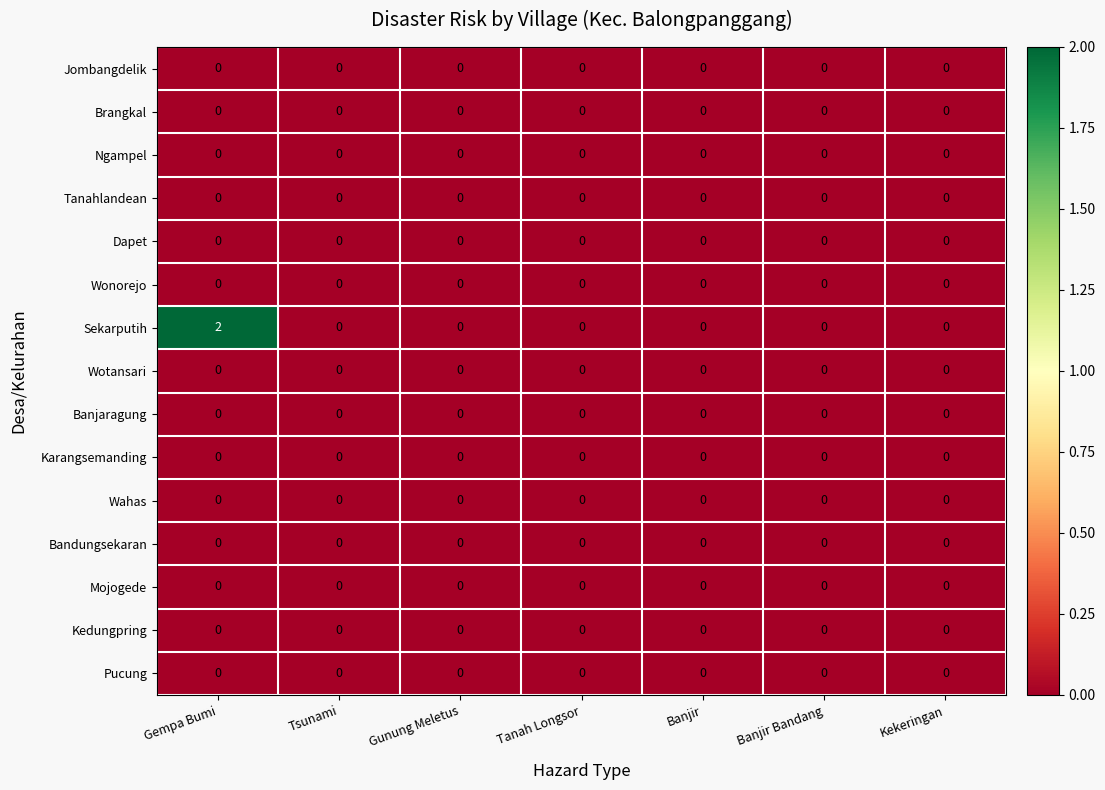

Which series has the widest spread of values?

Sekarputih